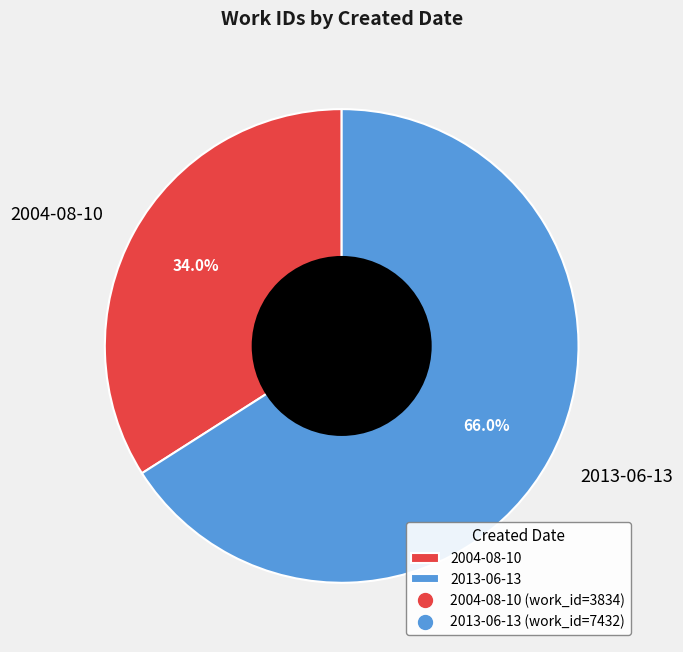

What is the majority slice?

2013-06-13